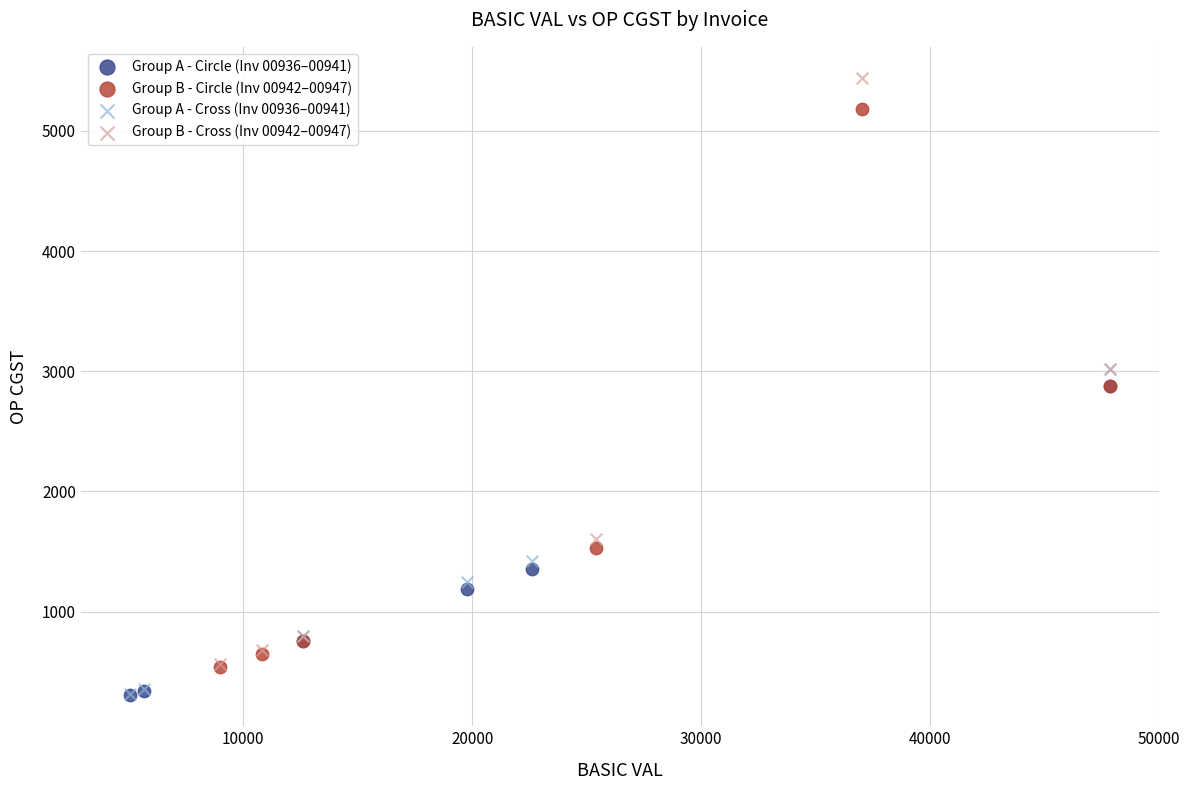

Which series reaches the maximum Y coordinate?

Group B - Cross (Inv 00942–00947)